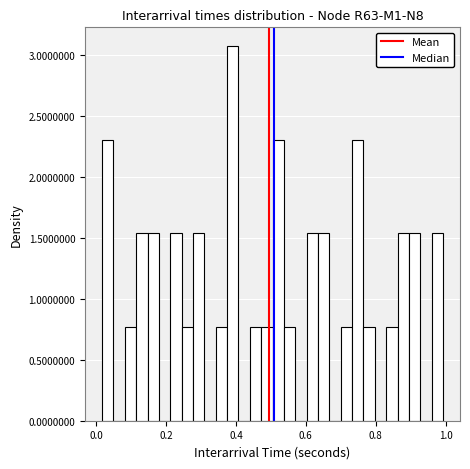

Around what value on the x-axis is the tallest bar? Give the approximate position of its centre, as read against the axis.

0.40